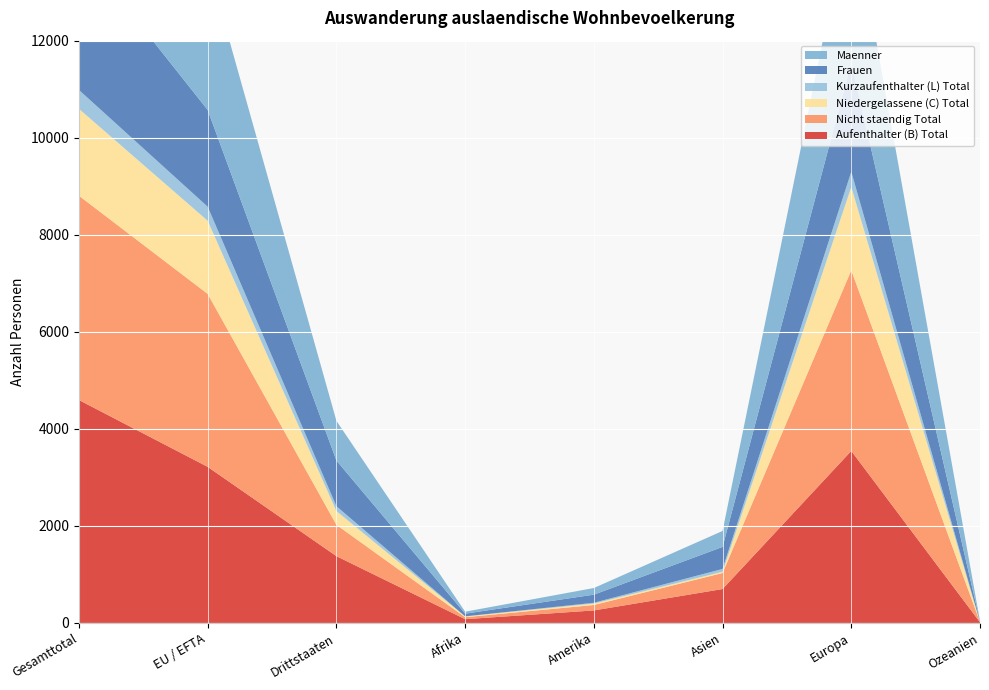

Reading left to right, what are all the values shown in this chart?

Aufenthalter (B) Total: 4594	3217	1377	78	258	699	3545	14
Nicht staendig Total: 4210	3564	646	40	112	330	3723	5
Niedergelassene (C) Total: 1791	1508	283	16	29	26	1718	2
Kurzaufenthalter (L) Total: 389	289	100	2	17	58	312	0
Frauen: 2936	1994	942	56	167	454	2249	10
Maenner: 3838	3020	818	40	137	329	3326	6